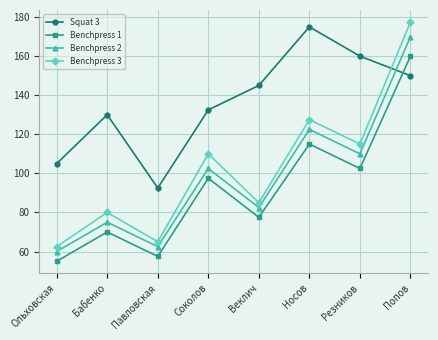

What is the minimum value shown in the chart?

55.0